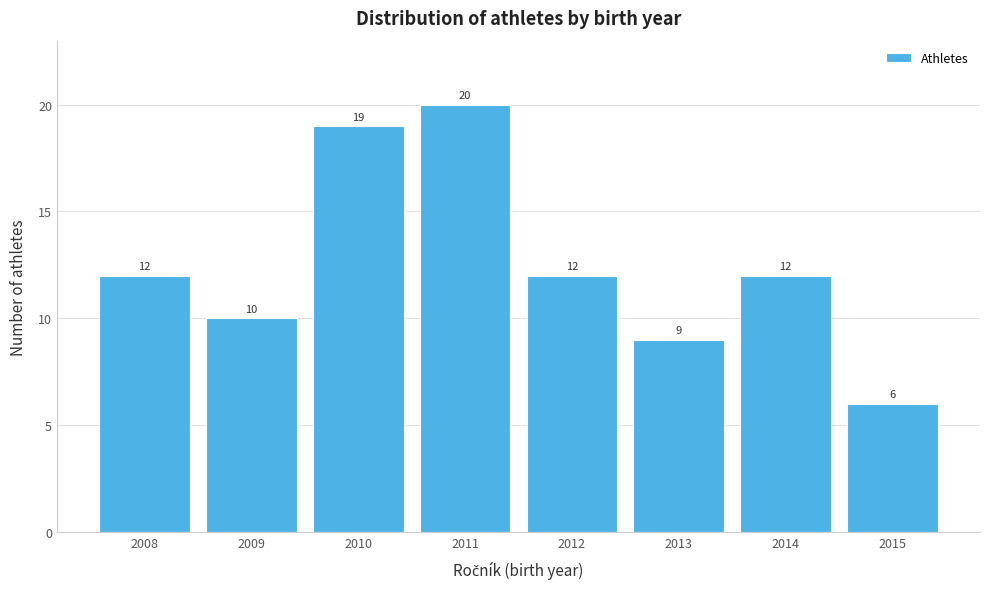

Reading right to left, list all the values displayed in this chart.

6	12	9	12	20	19	10	12